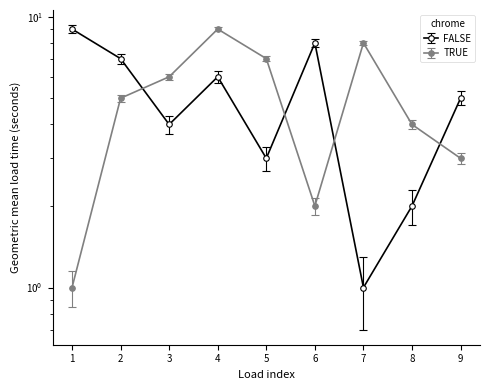

Where is TRUE nearest to the value 5?

2